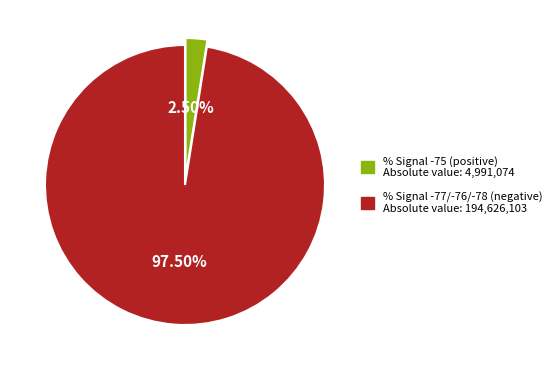

Does any single category account for the majority?

Yes